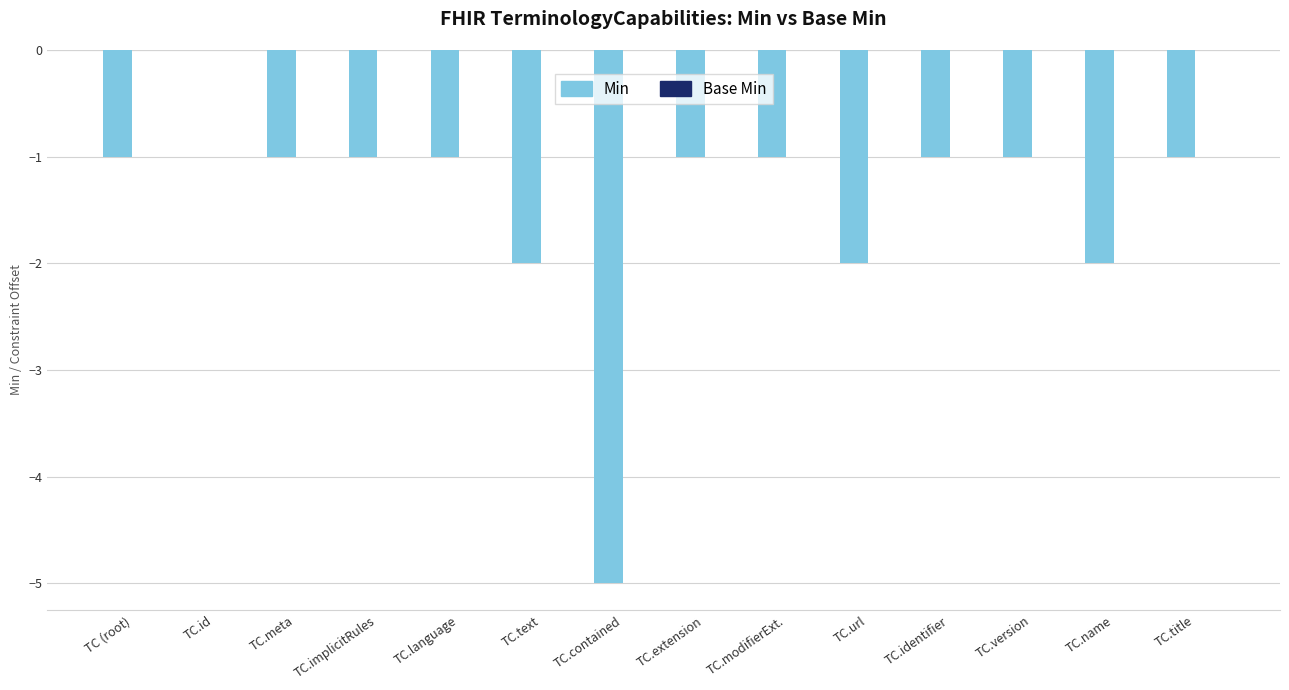

Is it true that the value at TC.language is -2?

False